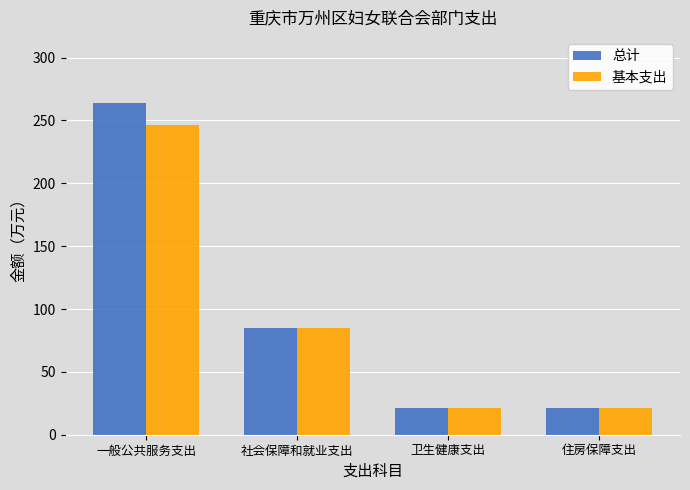

What is the minimum value shown in the chart?

20.9